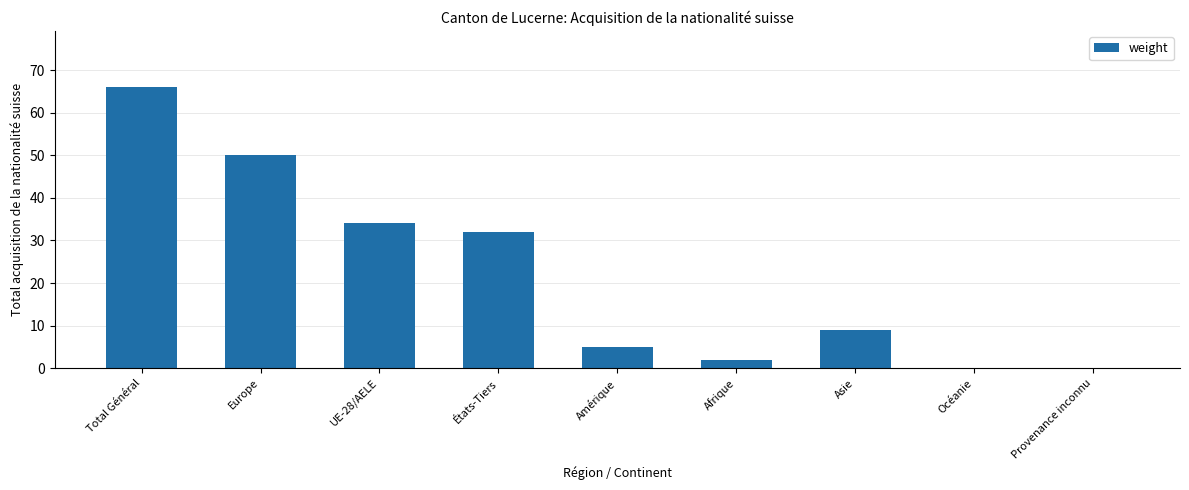

Is it true that the value at Afrique is 2?

True